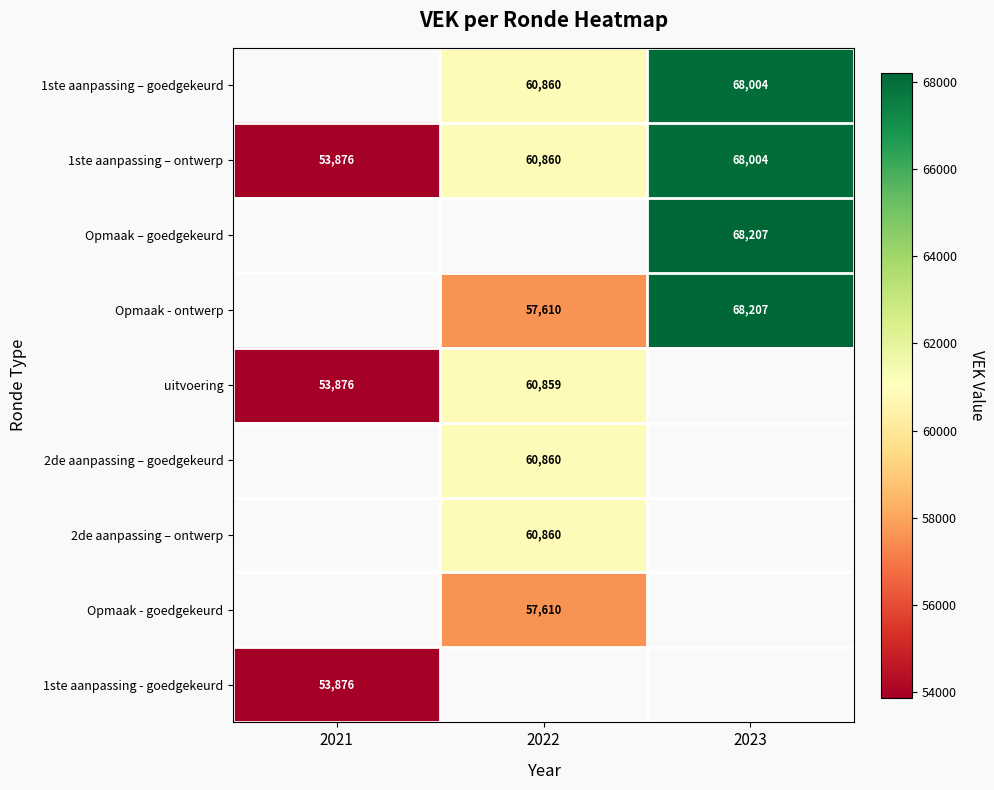

Is it true that Opmaak - ontwerp equals 14032.7 at 2023?

False